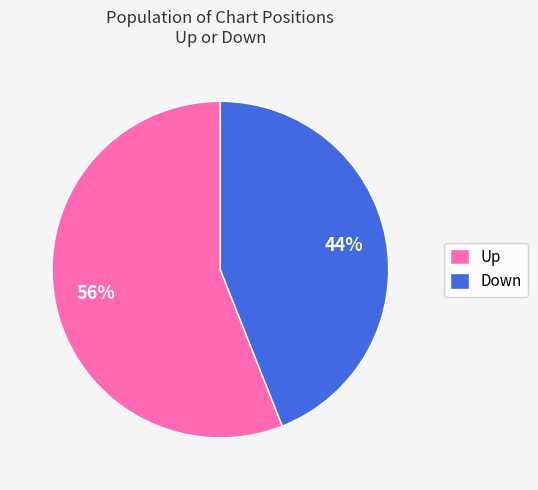

Is it true that Down is 44% of the pie?

True